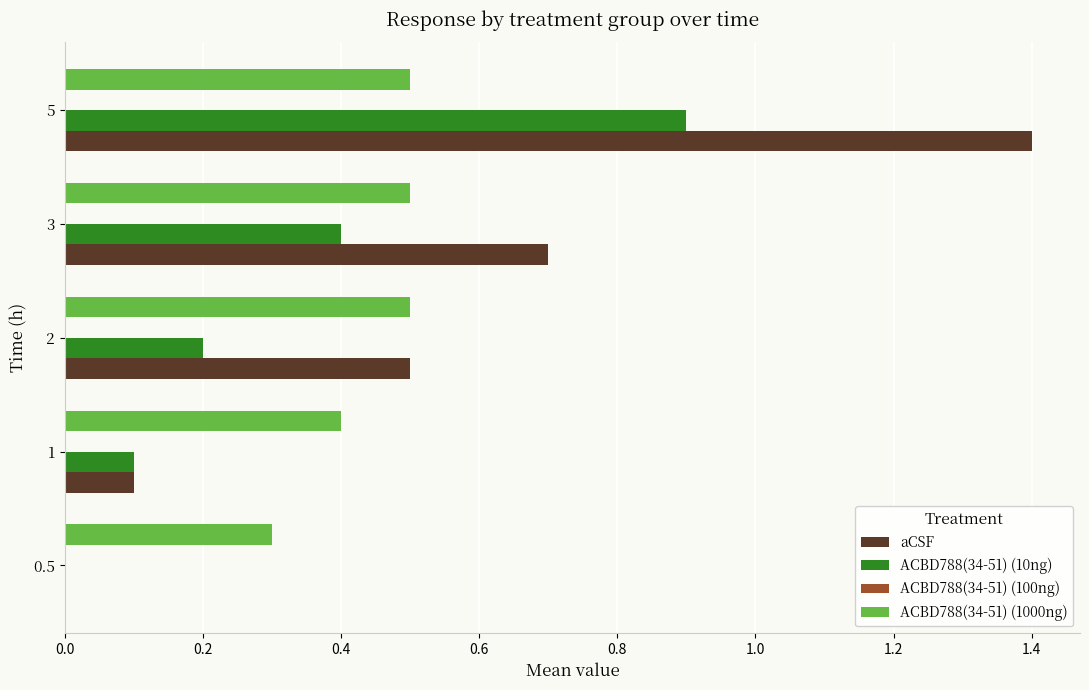

Which series has the largest total across all categories?

aCSF